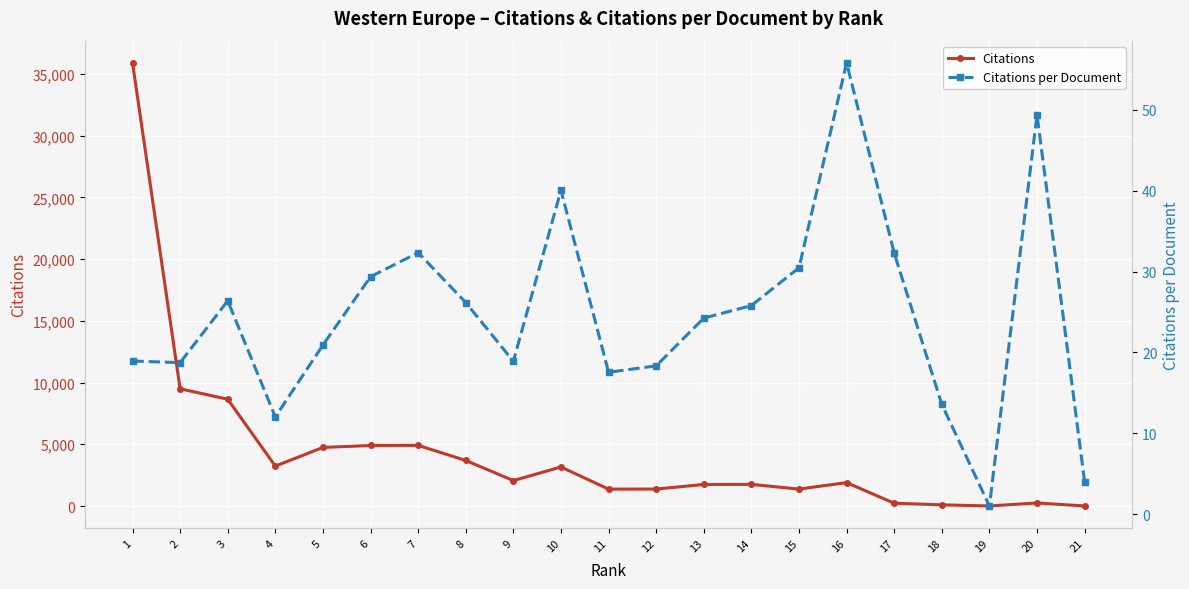

At which label does Citations first exceed 1898?

1